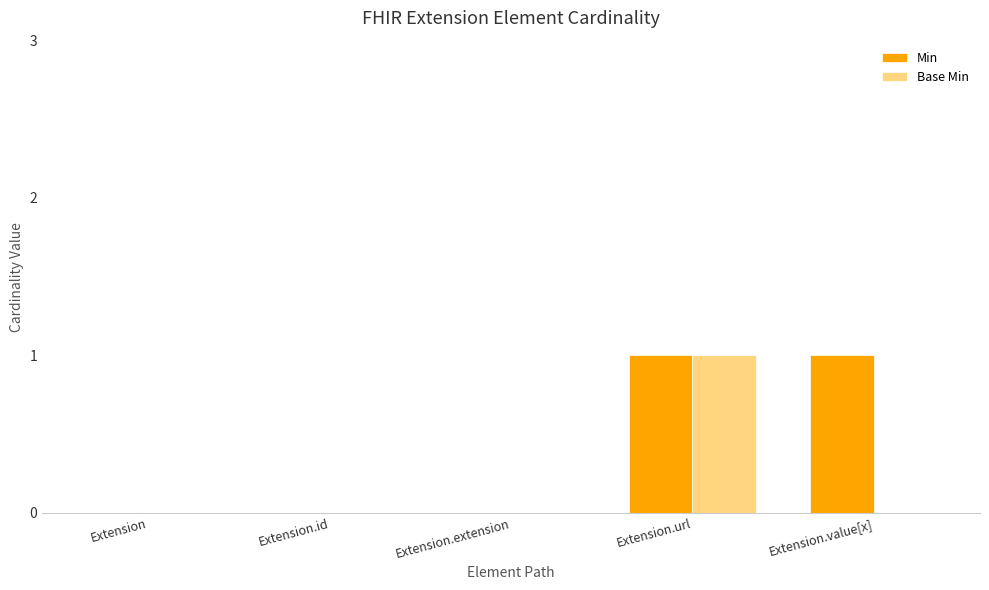

At which category is the sum across all series the highest?

Extension.url